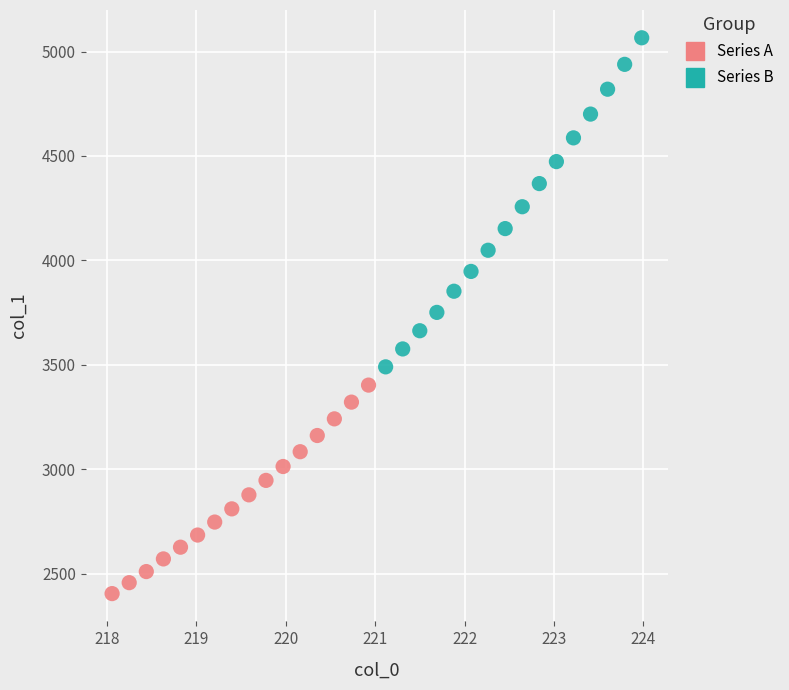

Which series contains the highest Y value?

Series B